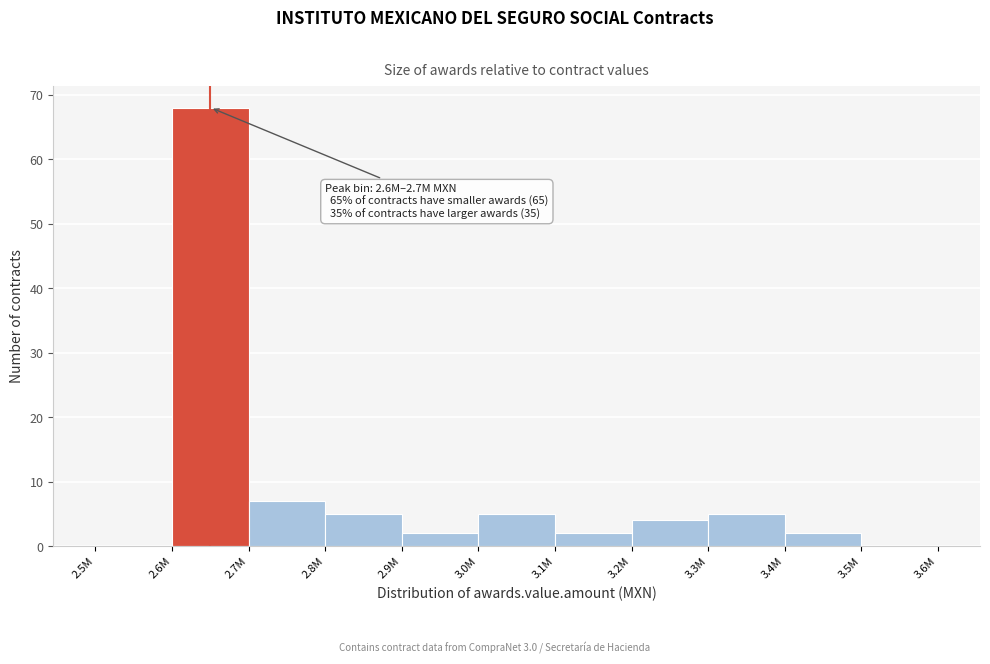

Reading right to left, transcribe all the data shown in this chart.

3.5M=0	3.4M=2	3.3M=5	3.2M=4	3.1M=2	3.0M=5	2.9M=2	2.8M=5	2.7M=7	2.6M=68	2.5M=0